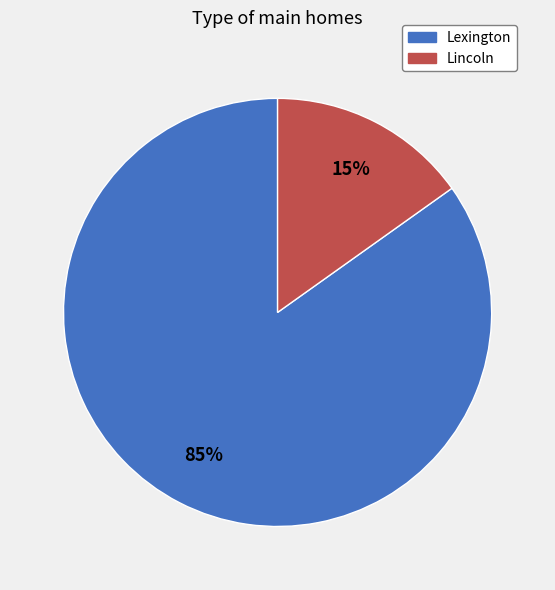

To the nearest percent, what is the combined percentage of Lincoln and Lexington?

100%